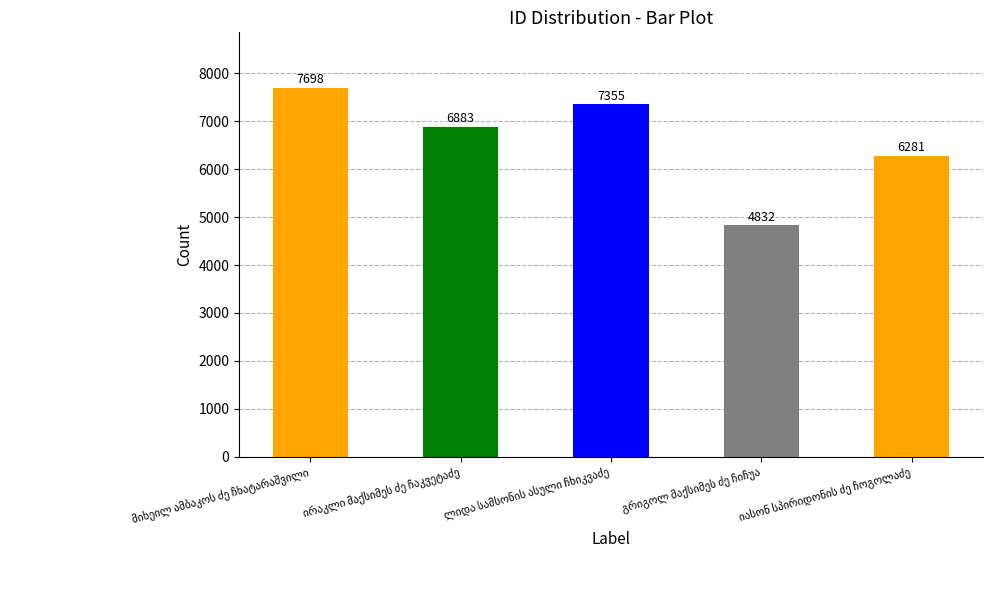

What is the value of the 5th bar from the left?

6281